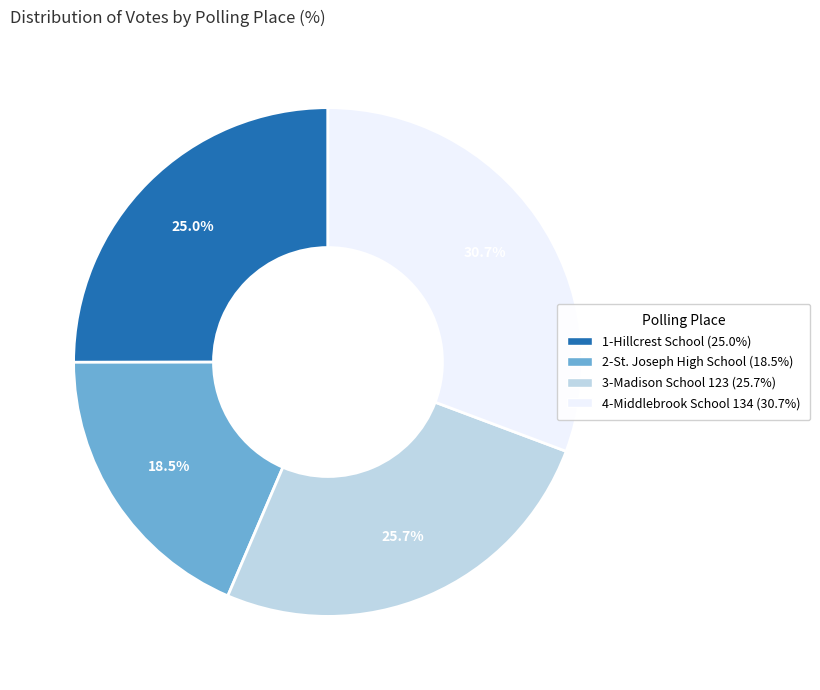

Count the number of slices in the pie.

4